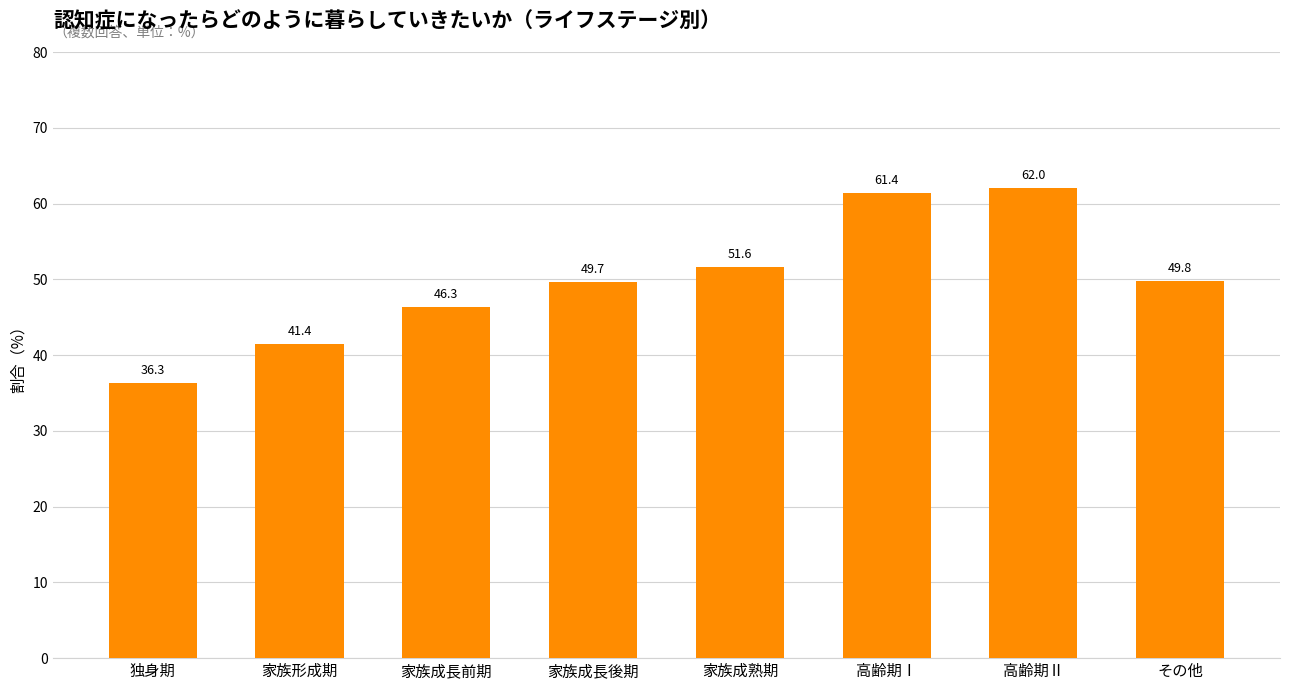

At which label does the data first exceed 49?

家族成長後期